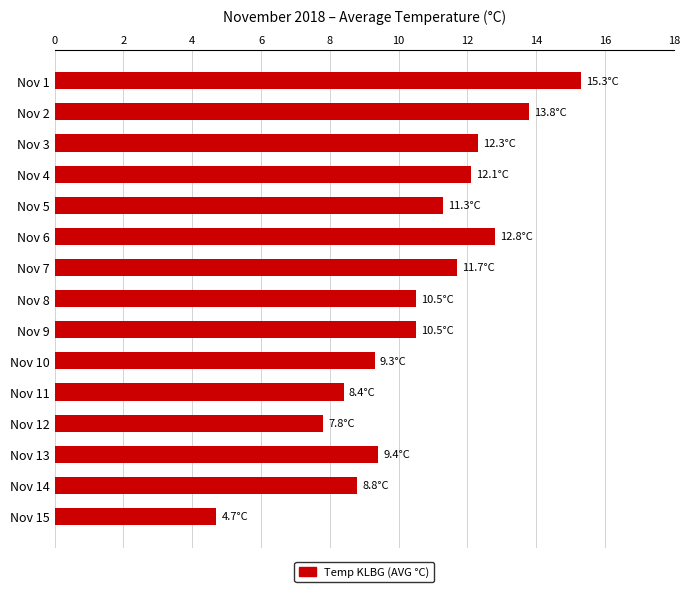

What is the approximate value at Nov 1?

15.3